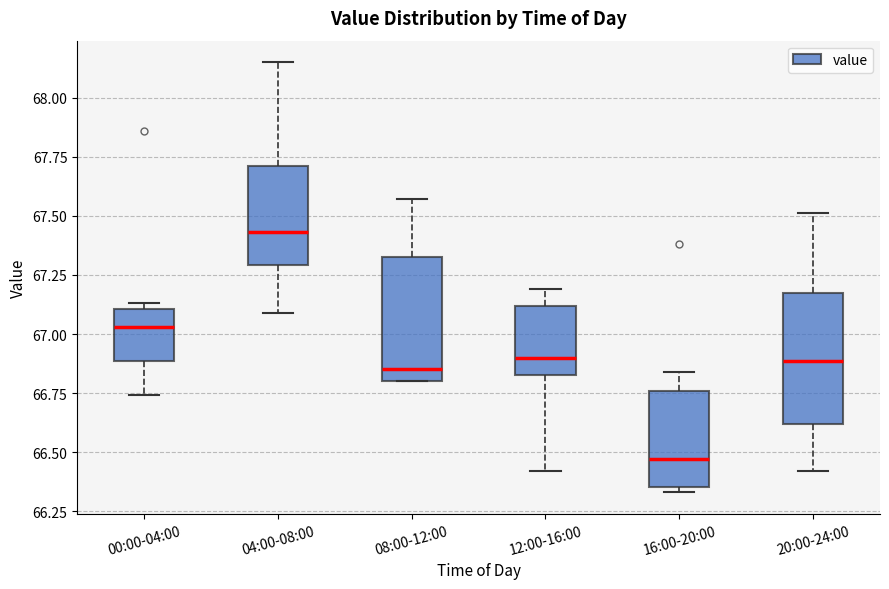

Where is the lower edge of the box for 04:00-08:00 on the y-axis? The values are not printed on the chart, so give them approximately, as read against the axis.

67.30